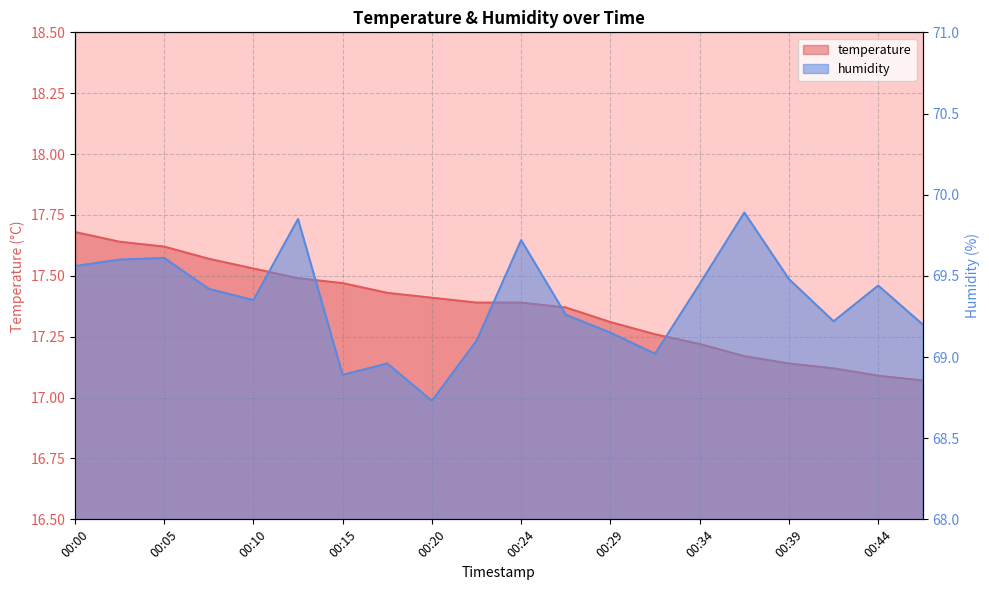

At which category is the sum across all series the highest?

00:12